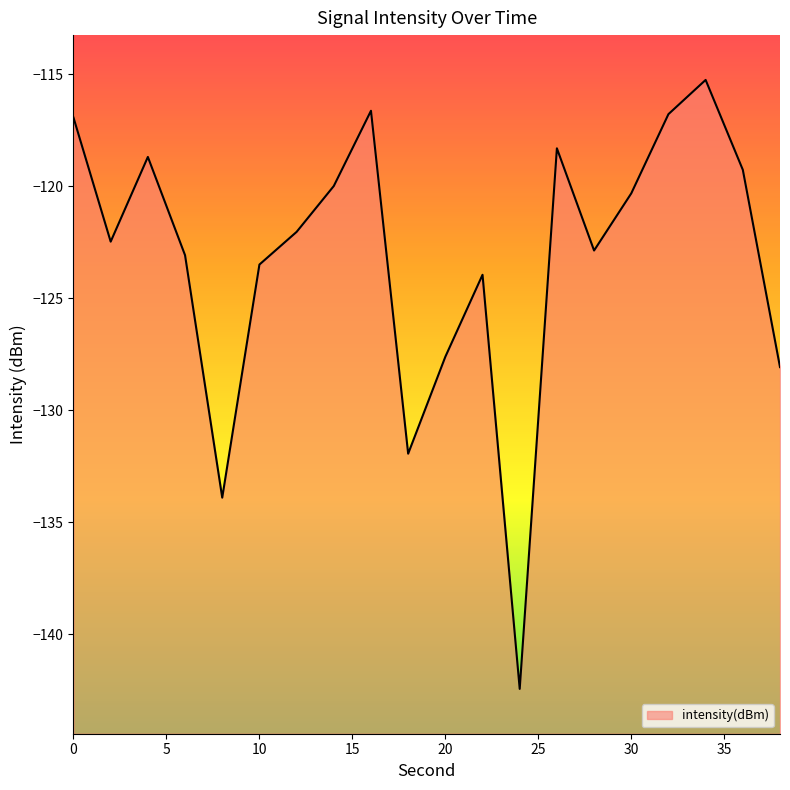

What is the sum of all values?

-2464.1